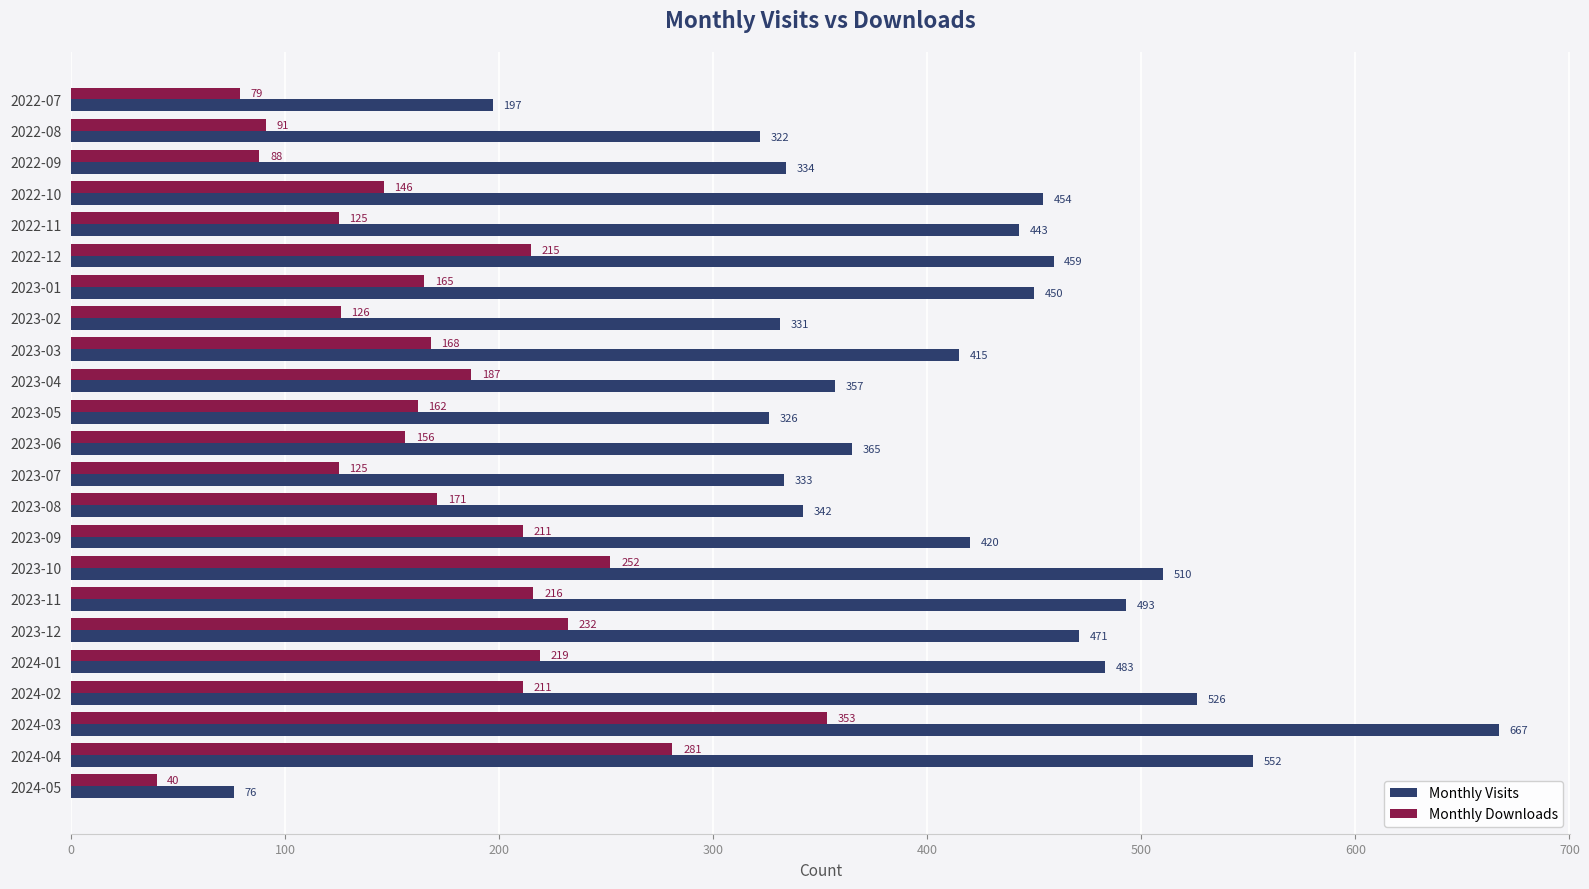

At which label does Monthly Downloads reach its minimum?

2024-05